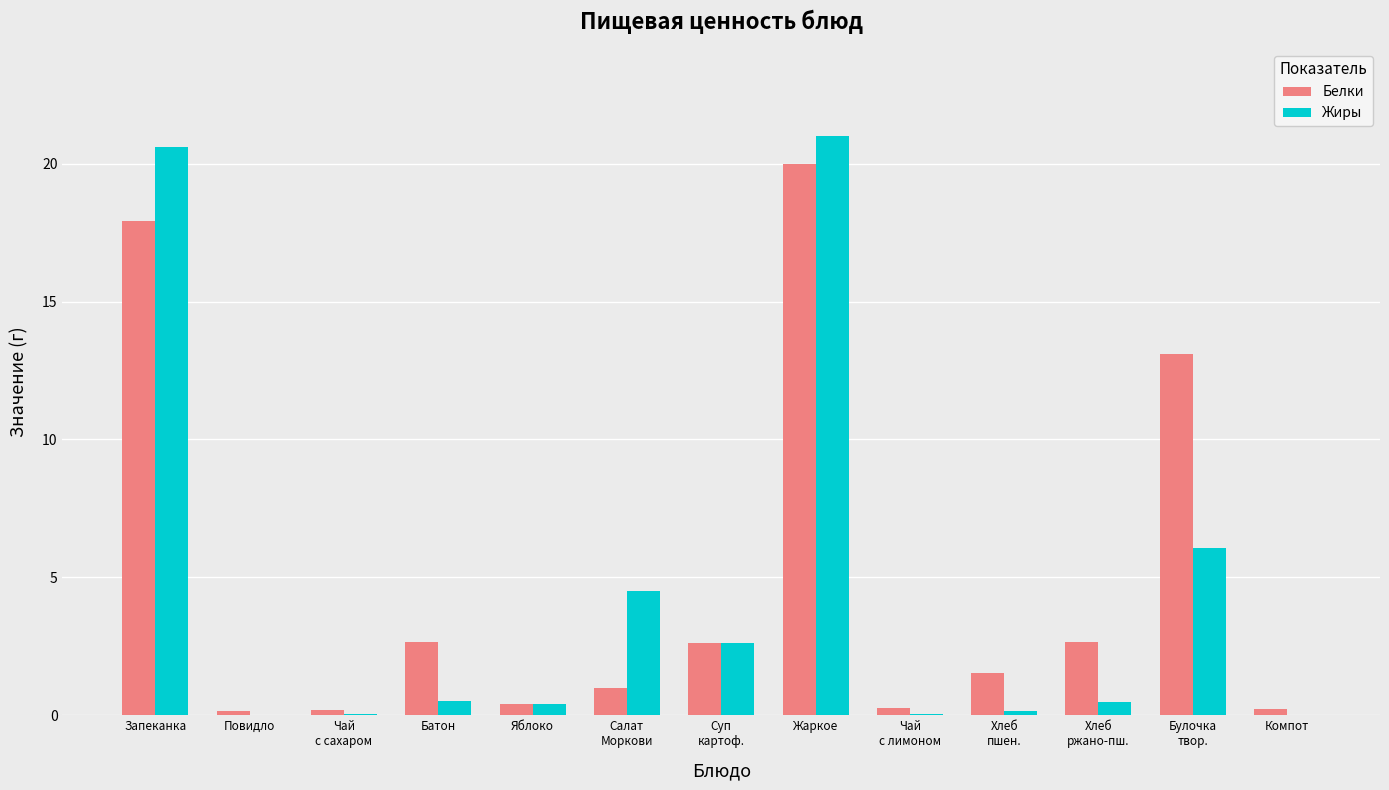

What is the sum of all Жиры values?

56.5